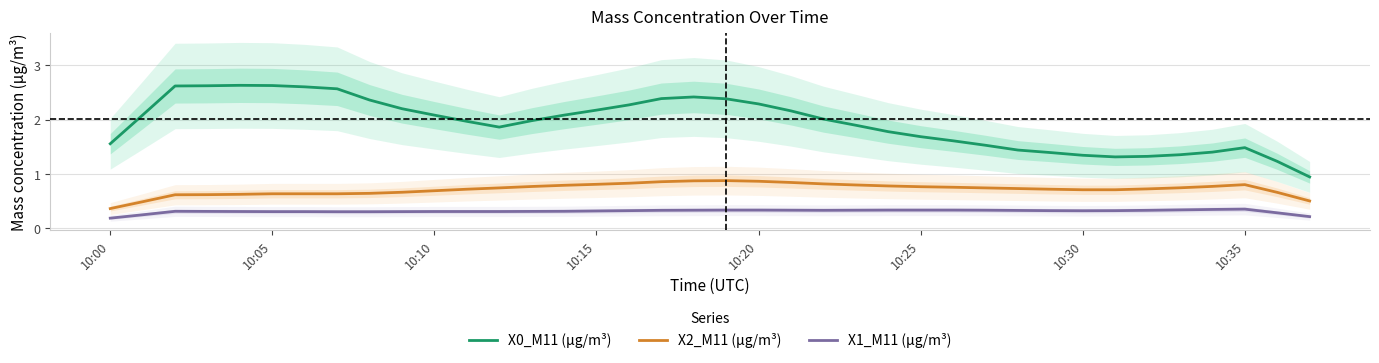

Which series has the largest range (max minus min)?

X0_M11 (μg/m³)